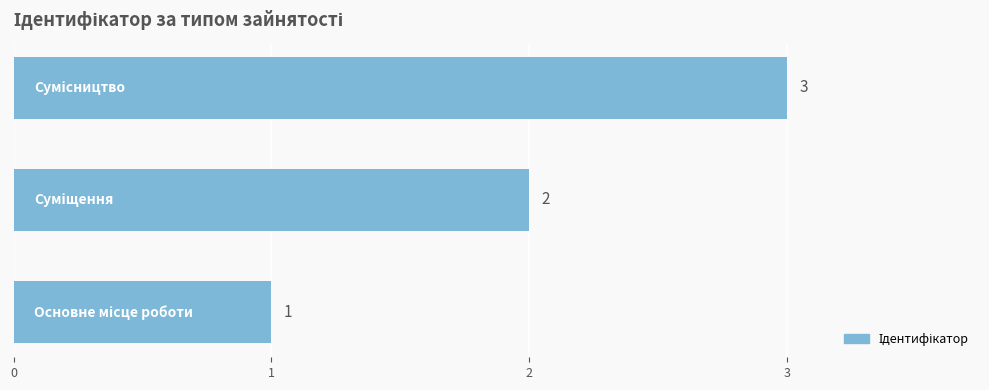

What is the maximum value shown in the chart?

3